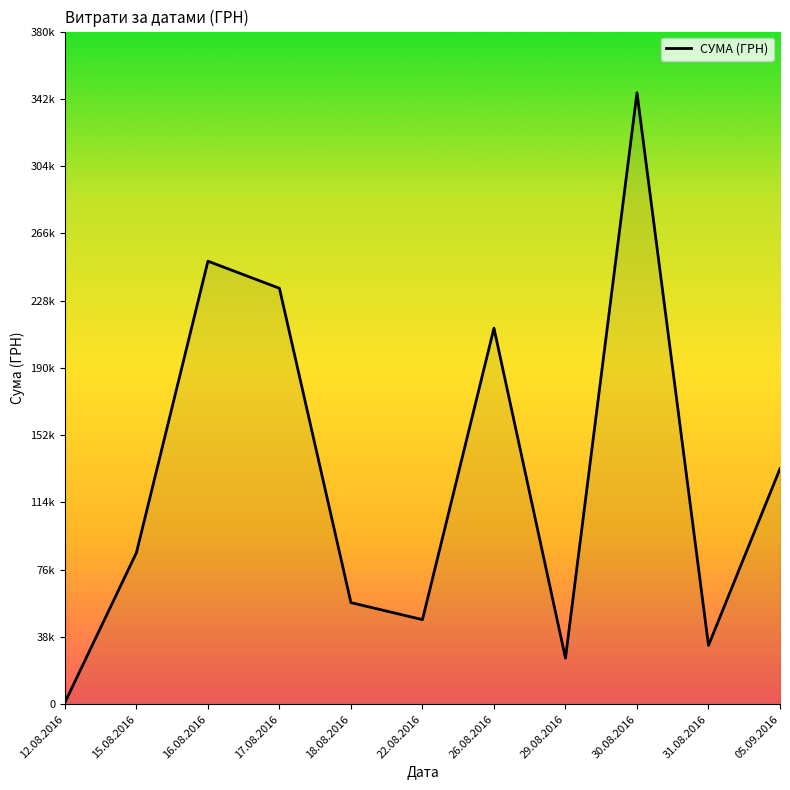

At which label does the data first exceed 85650?

16.08.2016